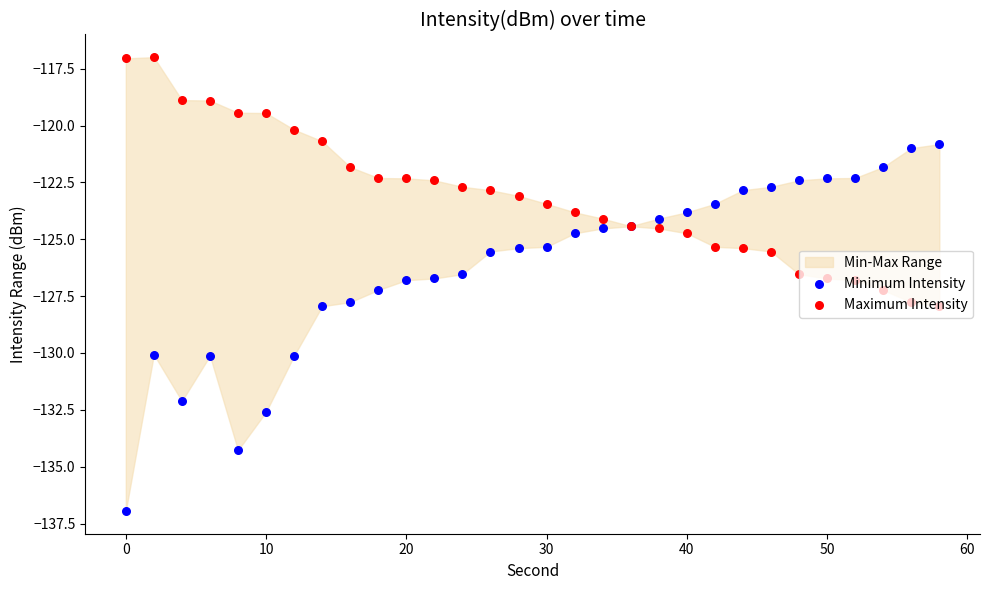

Is the value of Maximum Intensity at 9 greater than the value of Minimum Intensity at 22?

Yes